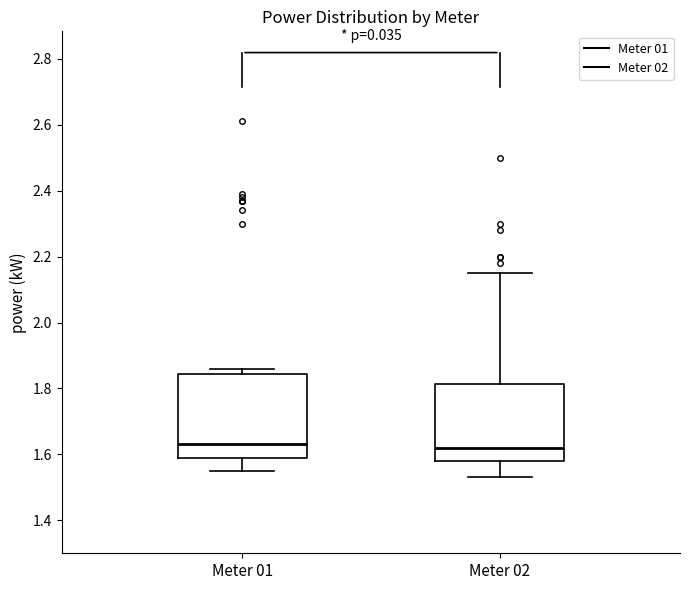

Reading left to right, read every box against the y-axis: the position of its median line, the range the box covers, and the ends of its whiskers. The values are not printed on the chart, so give them approximately, as read against the axis.

Meter 01: median 1.64, box 1.60 to 1.84, whiskers 1.56 to 1.86
Meter 02: median 1.62, box 1.58 to 1.82, whiskers 1.54 to 2.16